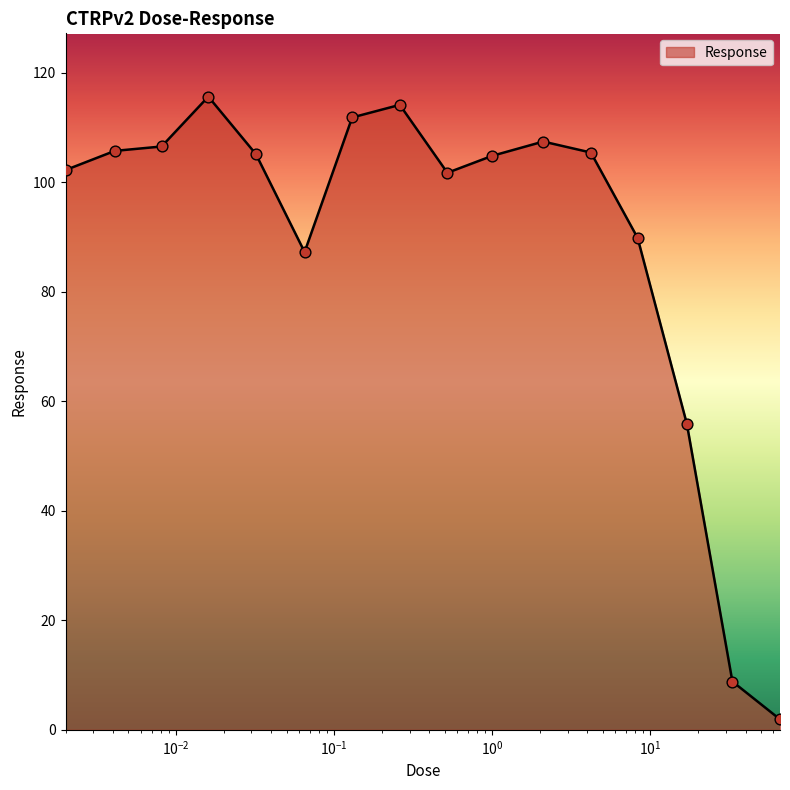

What is the maximum value shown in the chart?

115.6